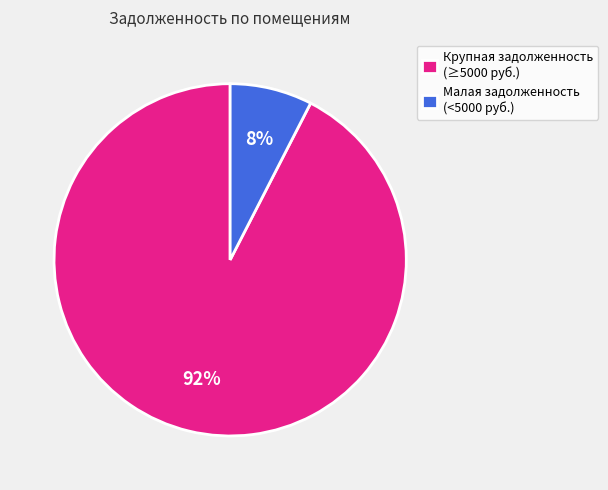

Does any single category account for the majority?

Yes